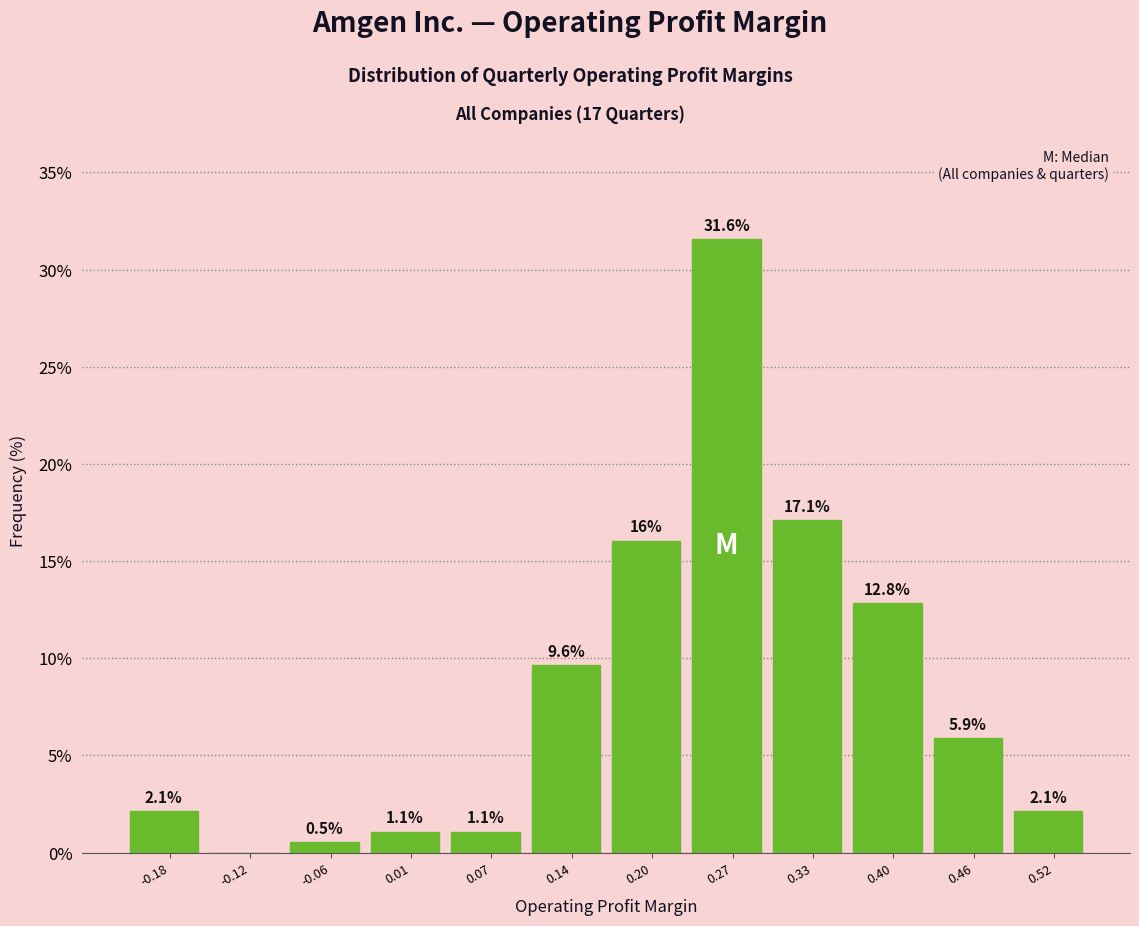

Over which range of the x-axis is the bar tallest?

0.23 to 0.30